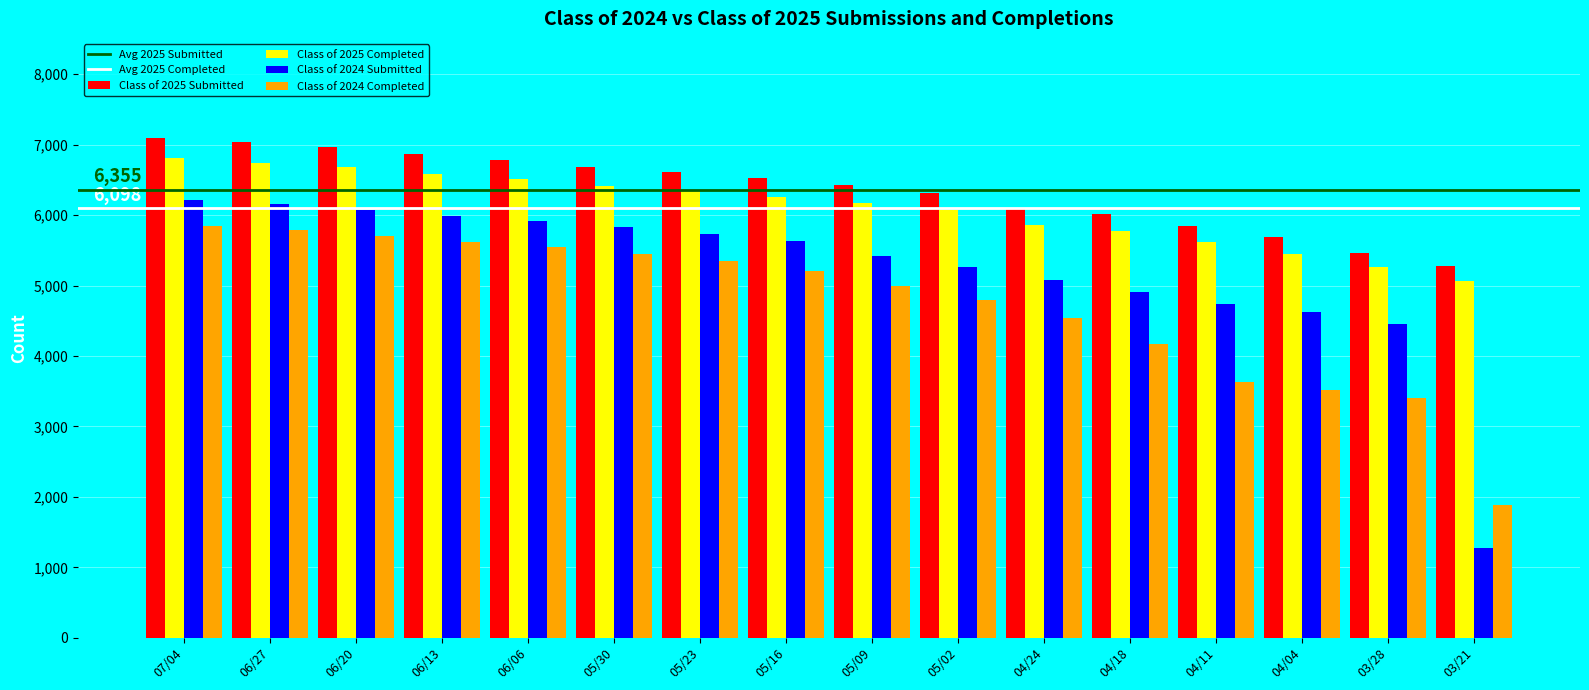

Which series changed the most between 05/30 and 05/02?

Class of 2024 Completed